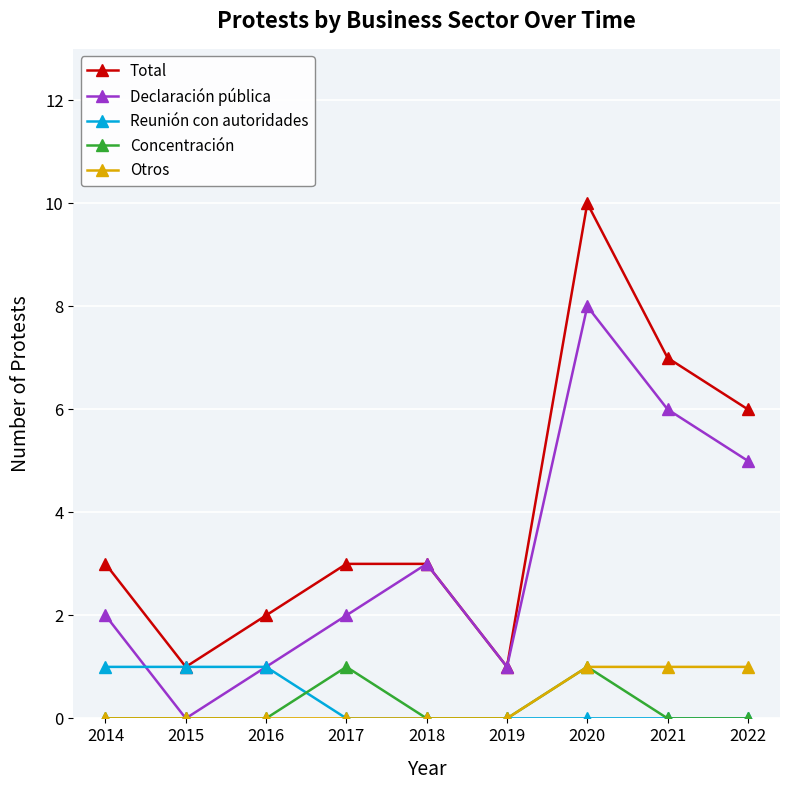

True or false: Reunión con autoridades has a value of 1 at 2018.

False